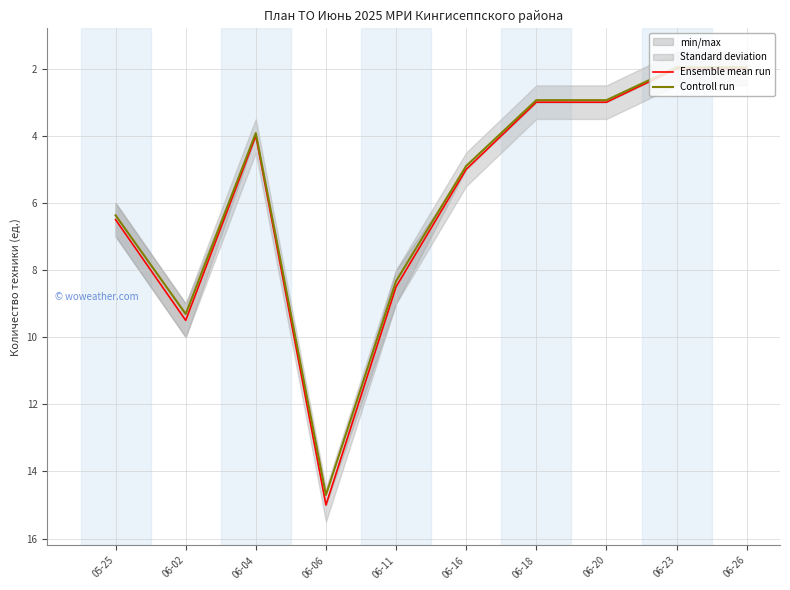

The Controll run series shows 8.9 at 05-25. True or false?

False